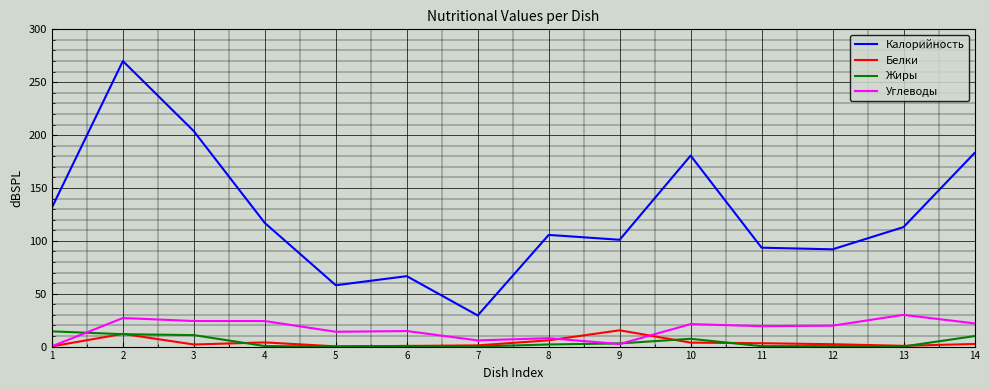

What are all the series names shown in the legend?

Калорийность, Белки, Жиры, Углеводы